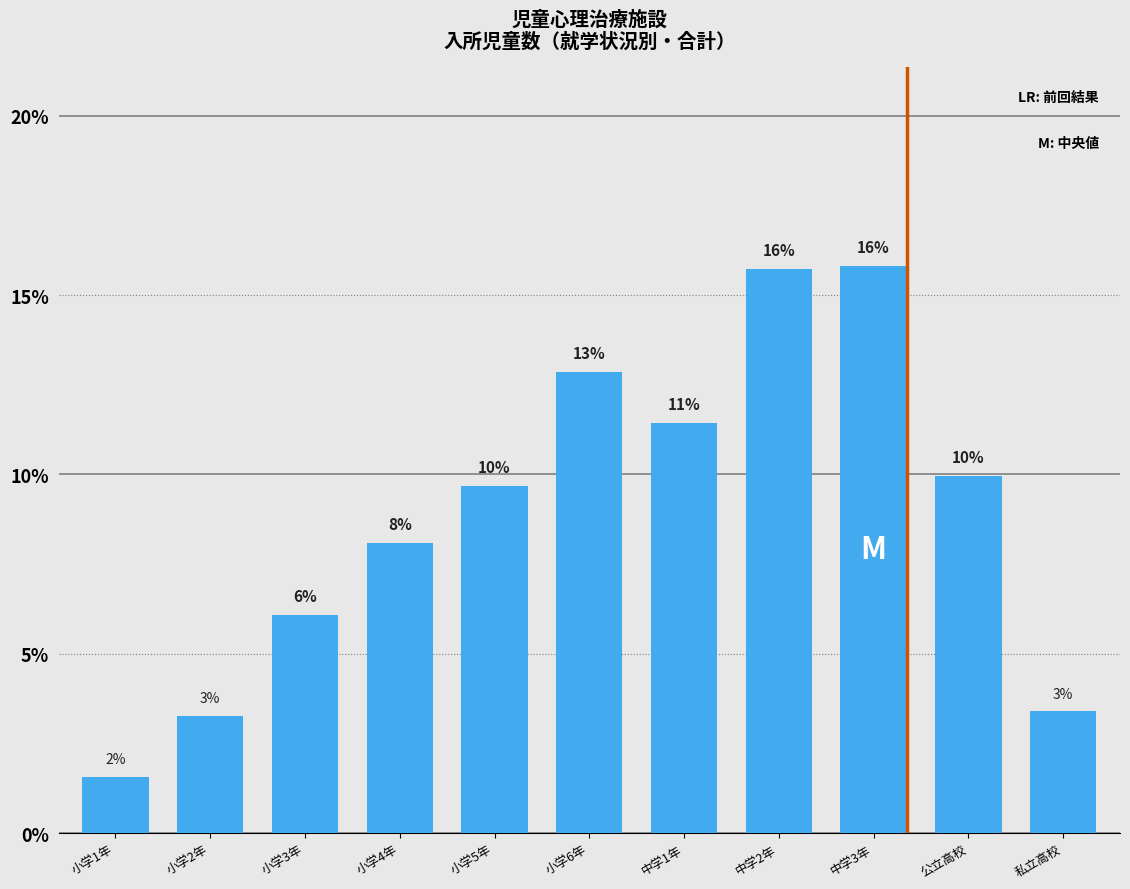

Are the bars horizontal?

No